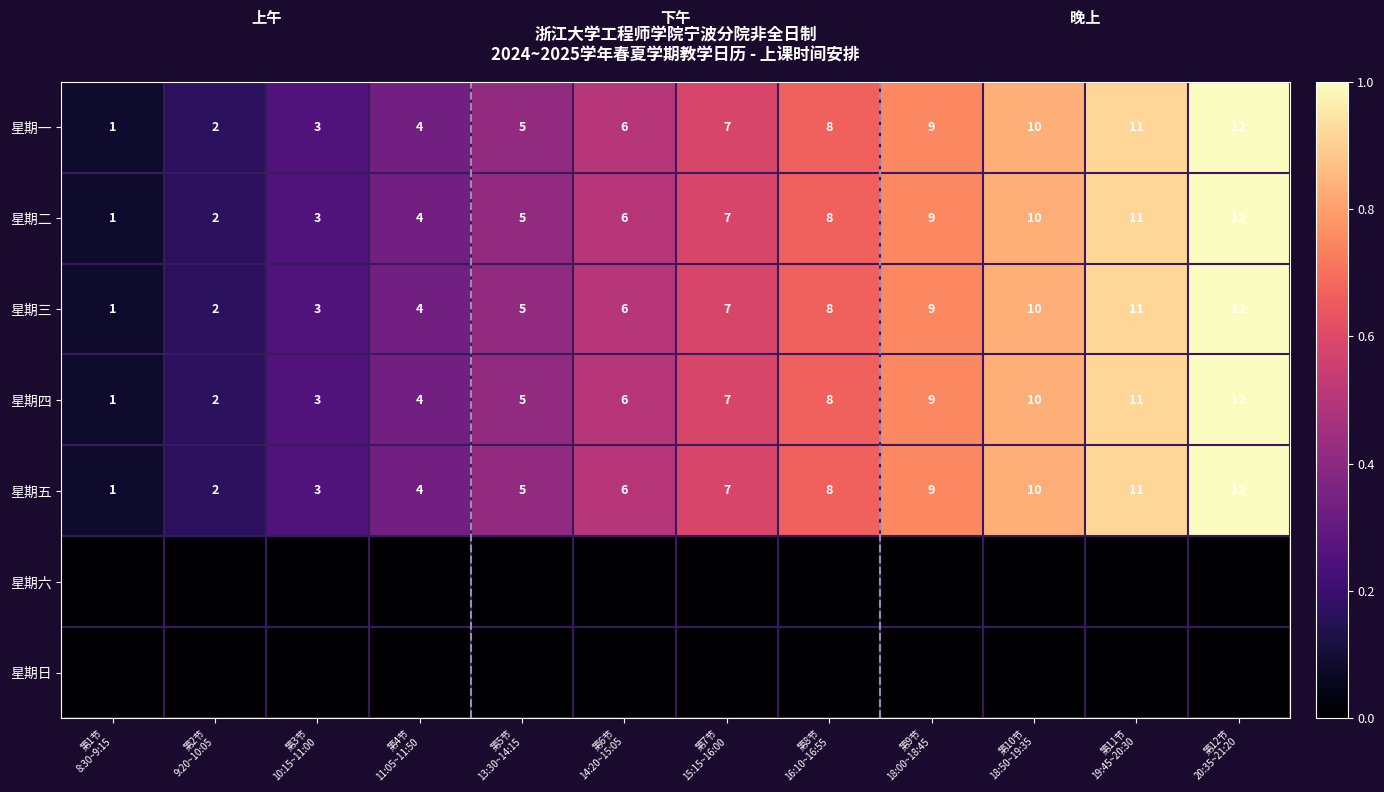

What is the difference between the maximum and minimum values in the 星期一 series?

11